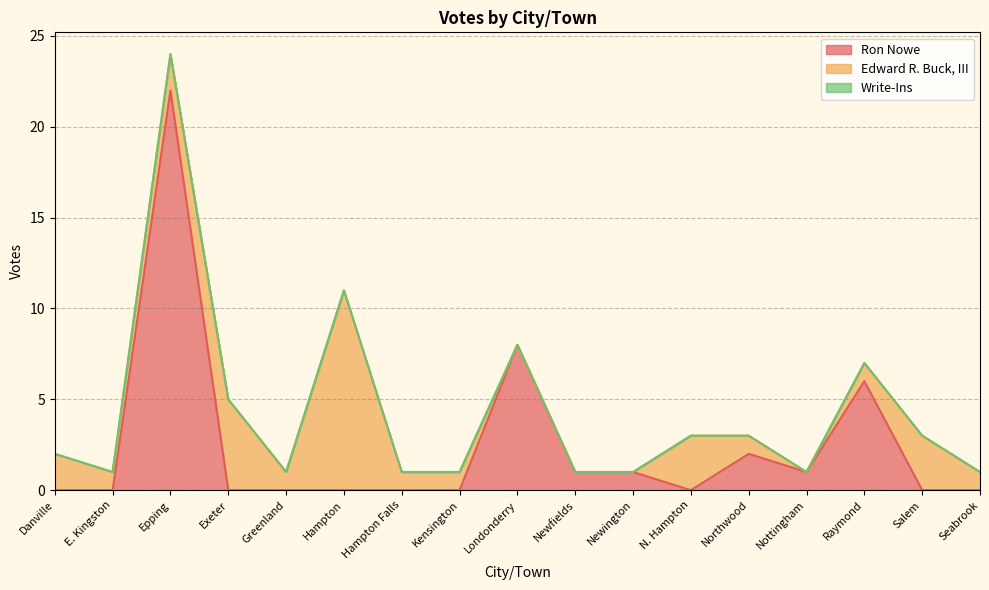

List the series in order of their overall mean, highest first.

Ron Nowe, Edward R. Buck, III, Write-Ins